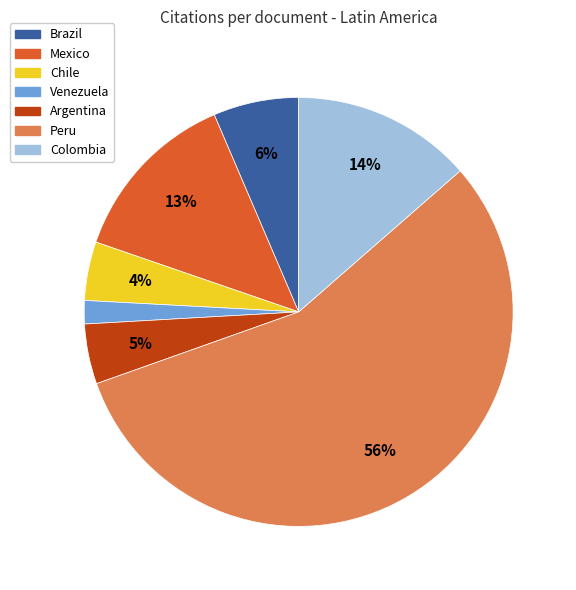

Which slice represents more than half of the pie?

Peru